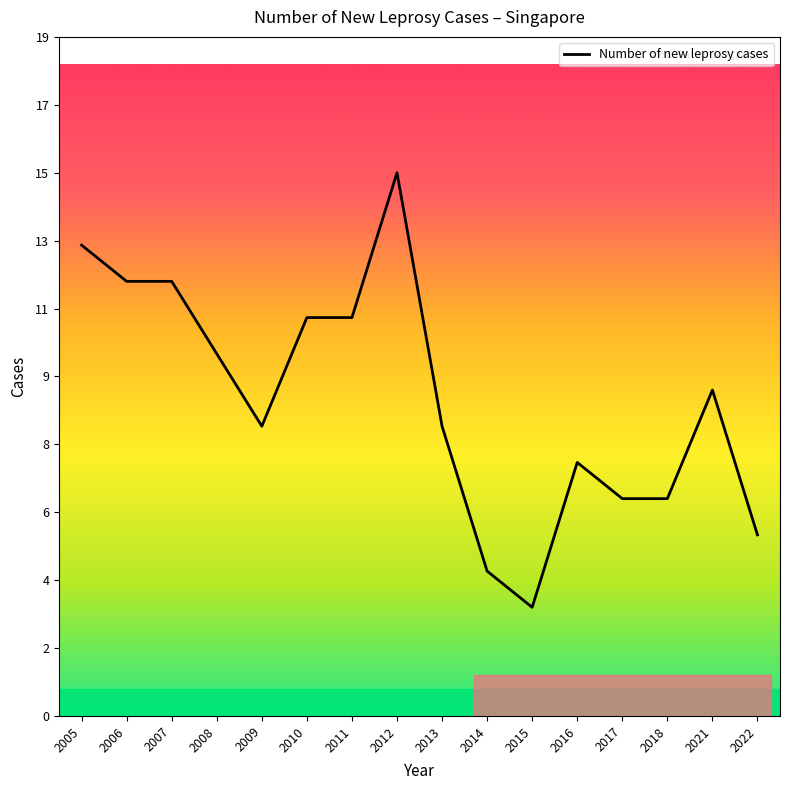

Reading left to right, extract all data points from this chart.

2005=13	2006=12	2007=12	2008=10	2009=8	2010=11	2011=11	2012=15	2013=8	2014=4	2015=3	2016=7	2017=6	2018=6	2021=9	2022=5